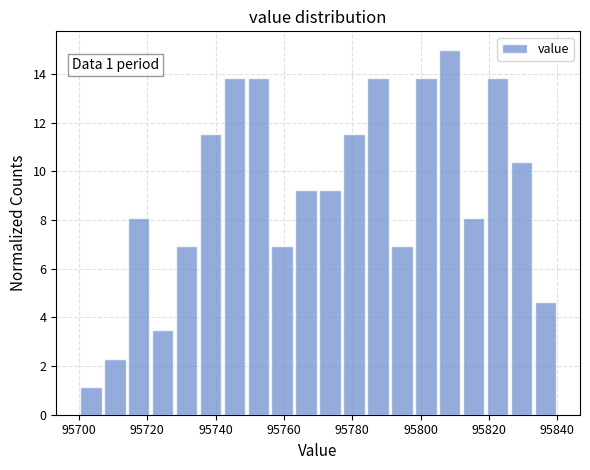

Read against the x-axis, roughly where is the centre of the tallest bar?

95808